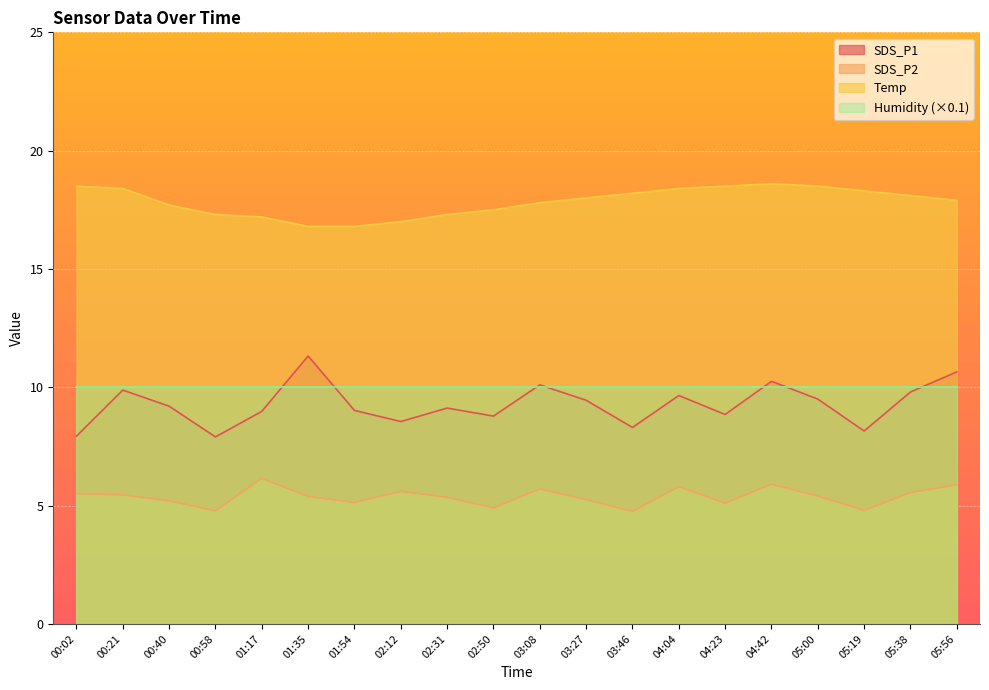

At which category does Temp reach its first local peak?

04:42